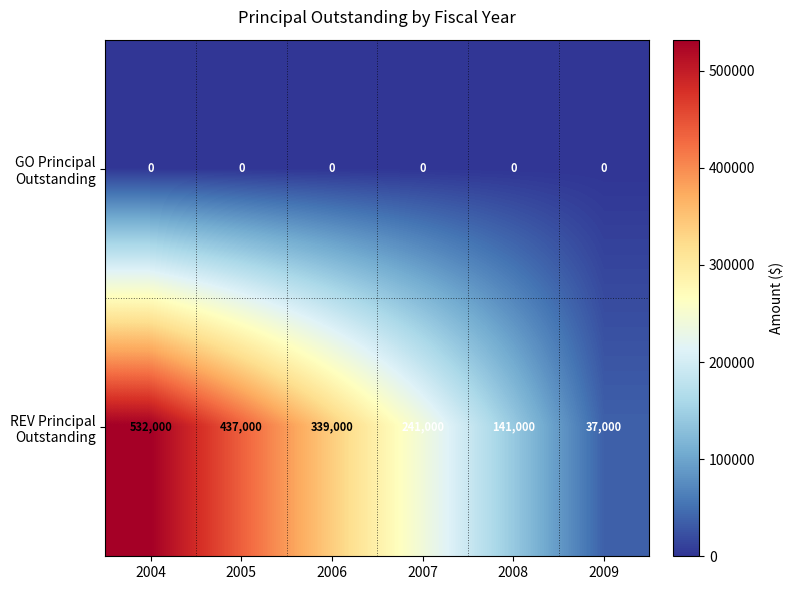

What is the difference between the highest and lowest values at 2004?

532000